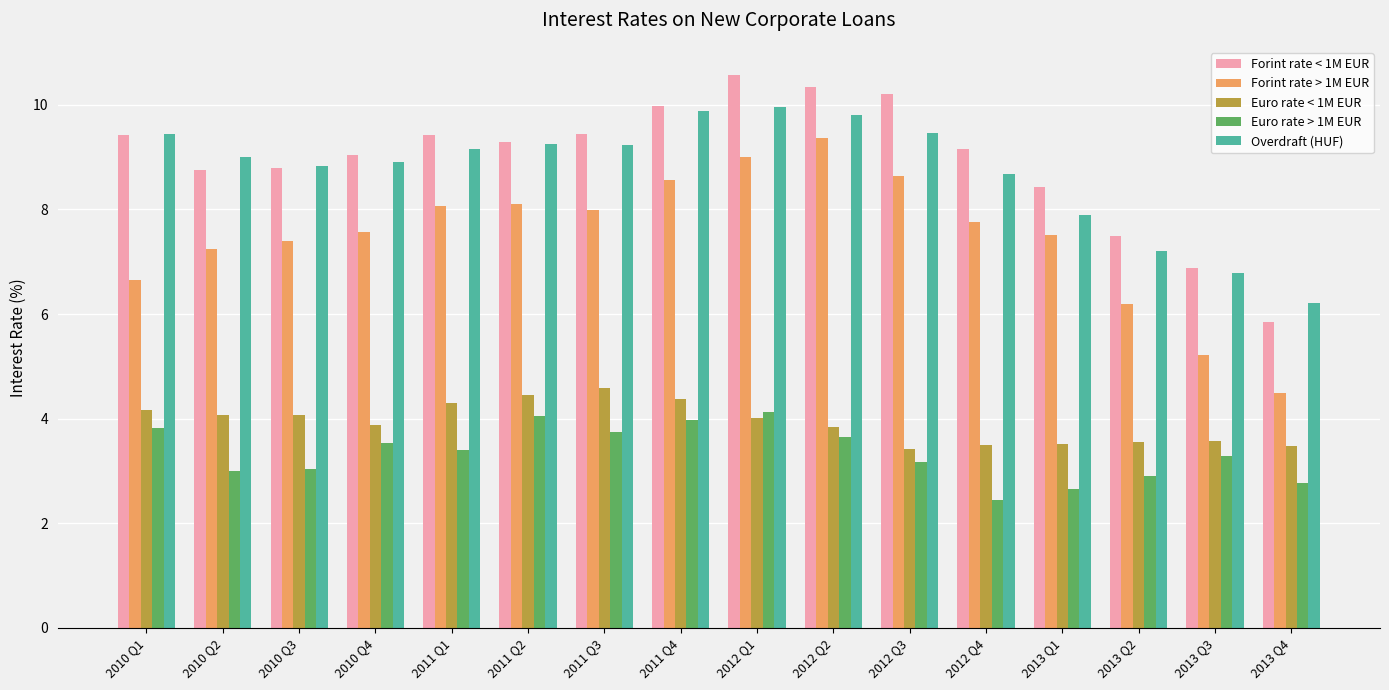

What is the difference between the highest and lowest values at 2010 Q3?

5.8